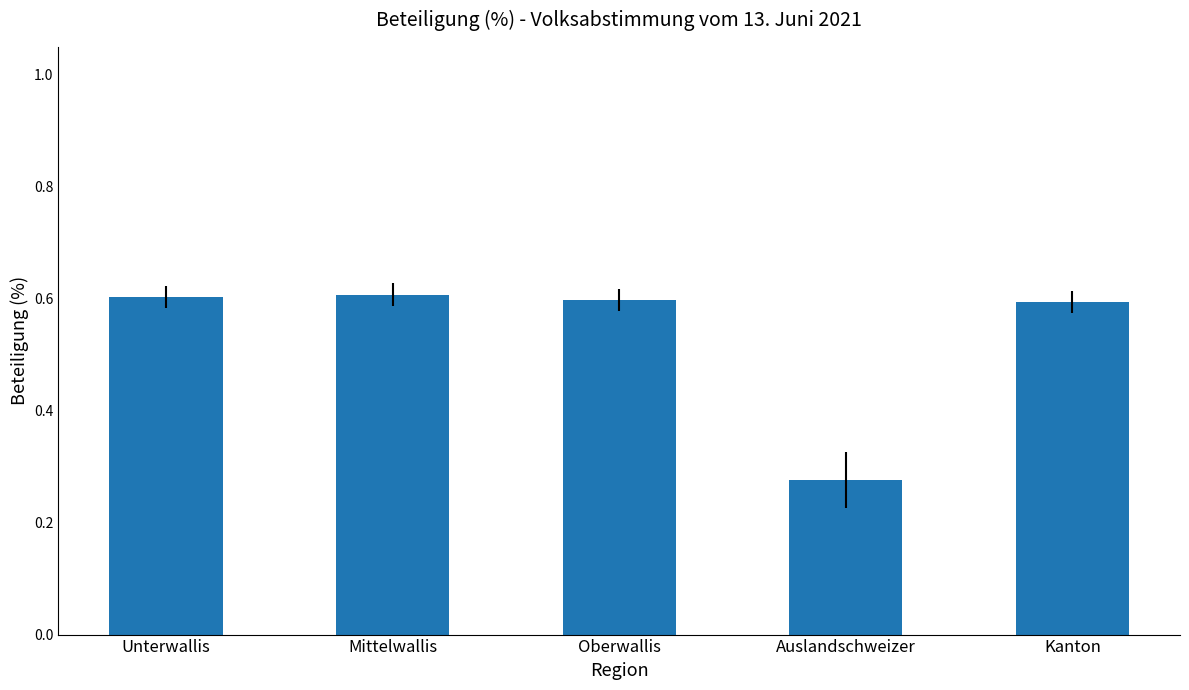

The chart shows a value of 1.0 at Kanton. True or false?

False